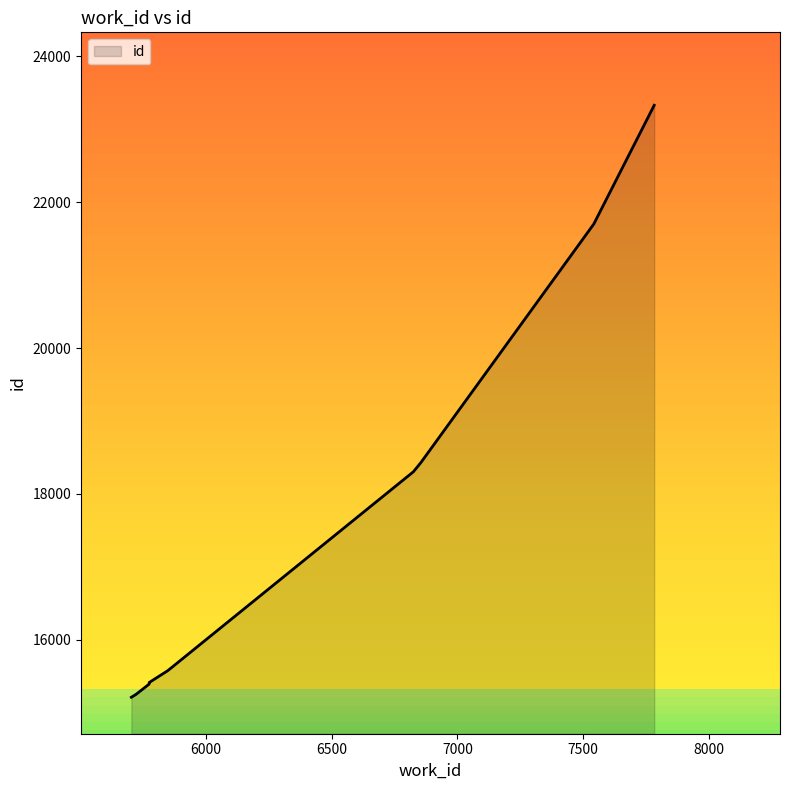

Which label corresponds to the smallest value in the chart?

5704